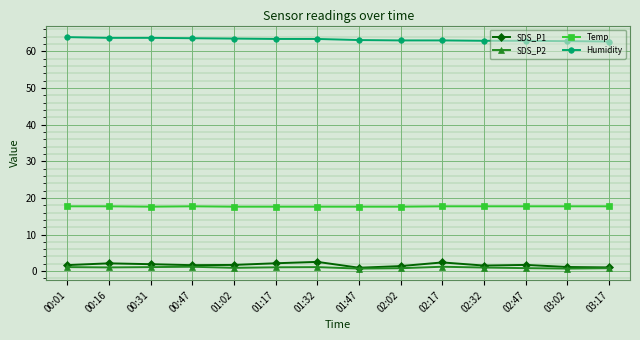

The Temp series shows 17.7 at 03:02. True or false?

True